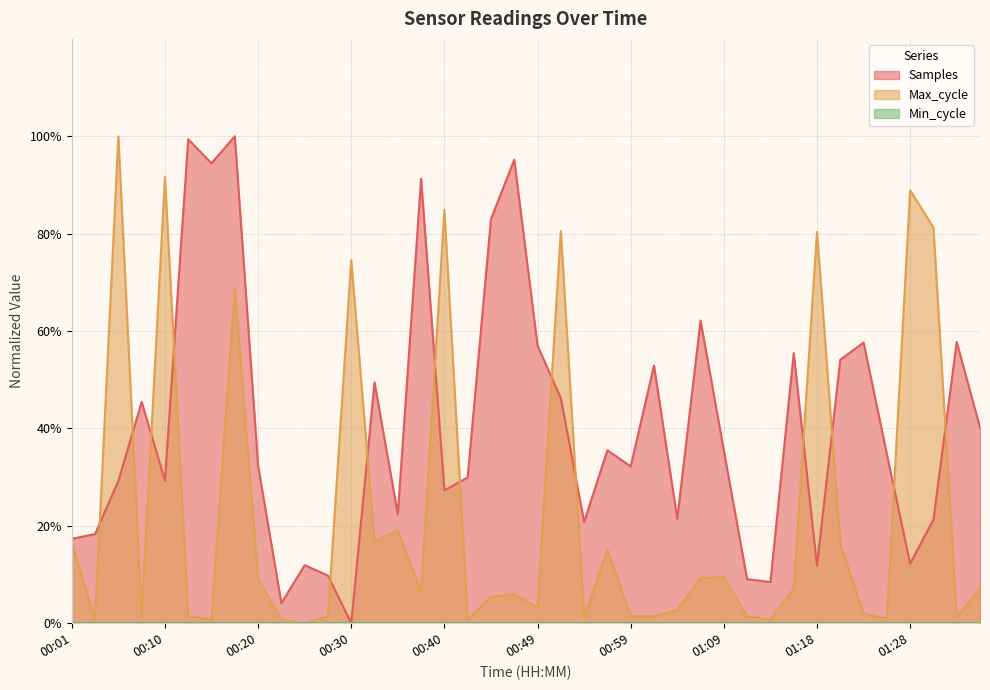

Between 00:25 and 01:21, which is larger?

01:21